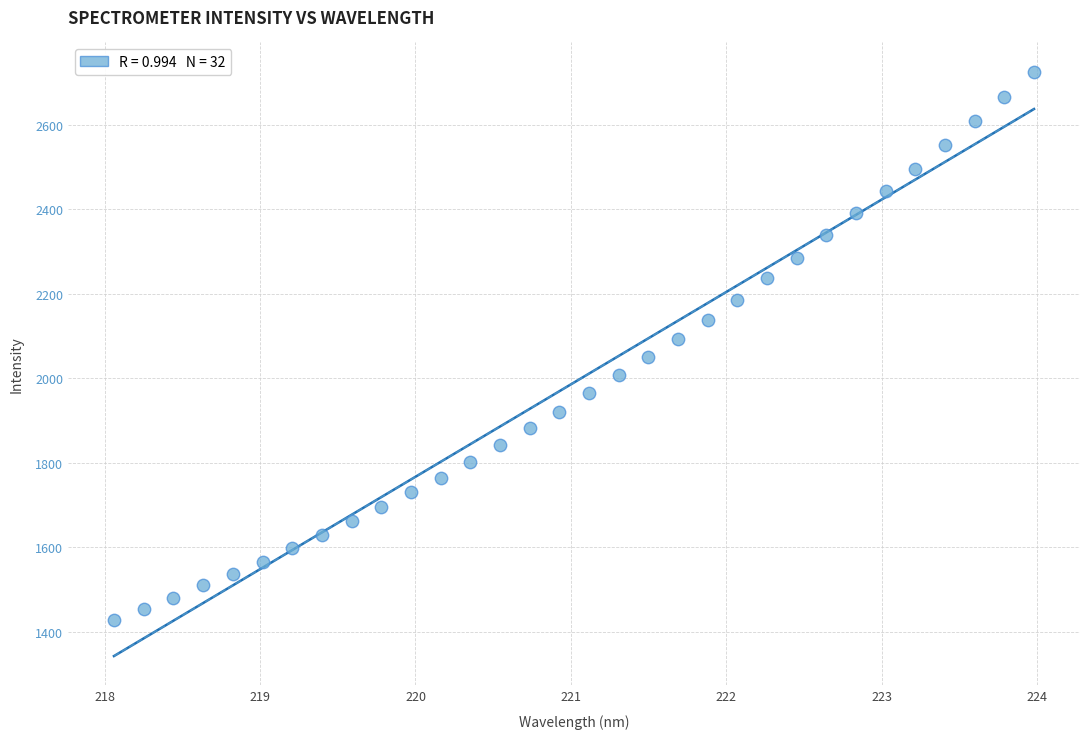

What is the range of X values (max minus min)?

5.9